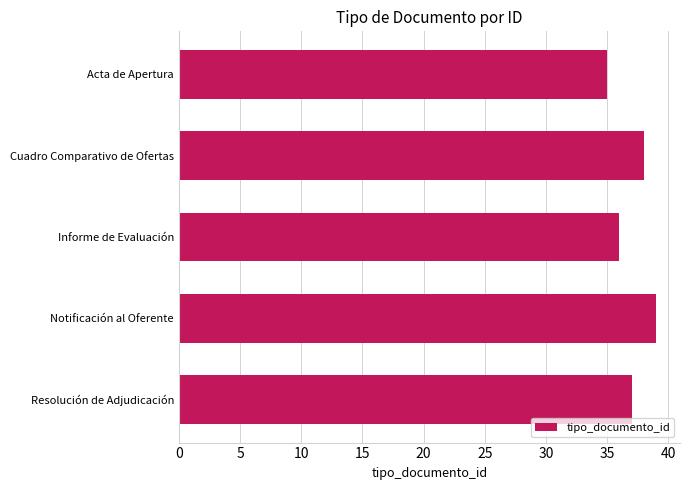

Which has a higher value, Acta de Apertura or Cuadro Comparativo de Ofertas?

Cuadro Comparativo de Ofertas